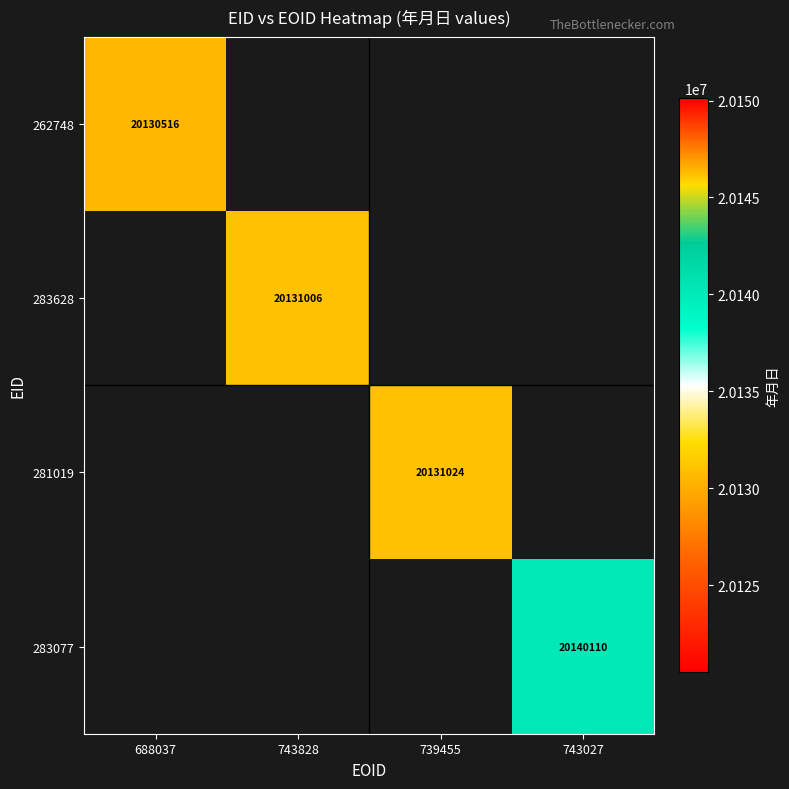

The value of 283077 at 743027 is 36054875. True or false?

False